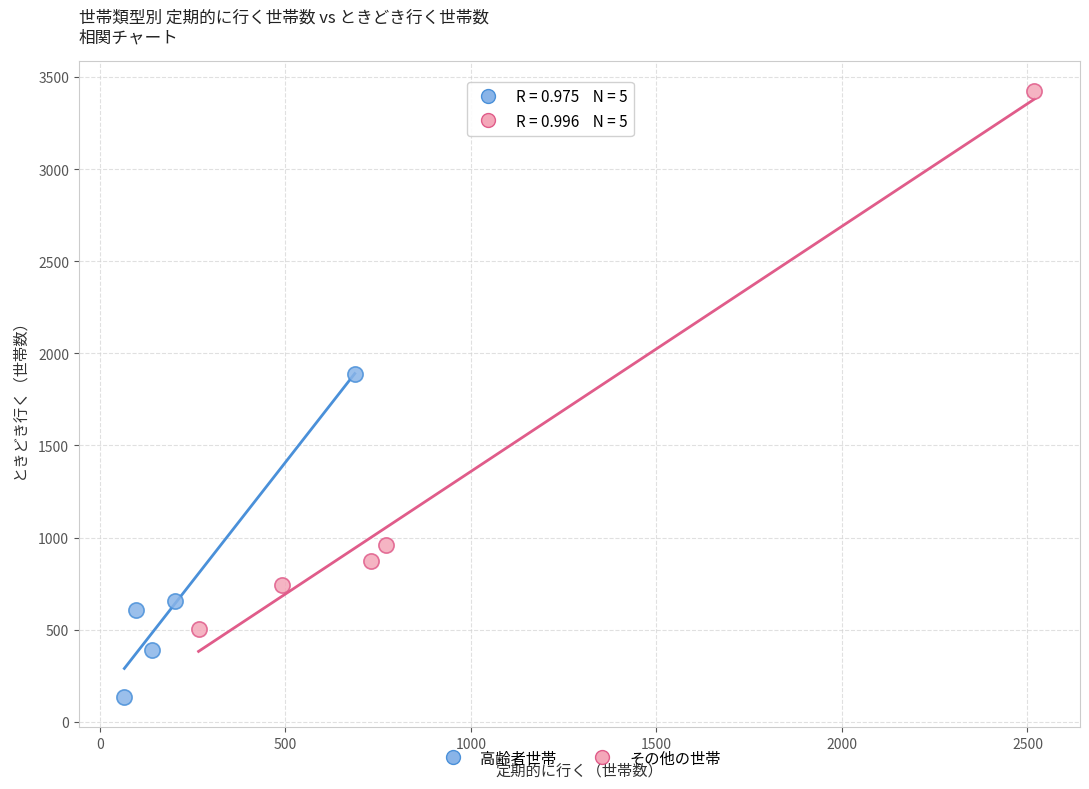

Which series reaches the minimum Y coordinate?

高齢者世帯